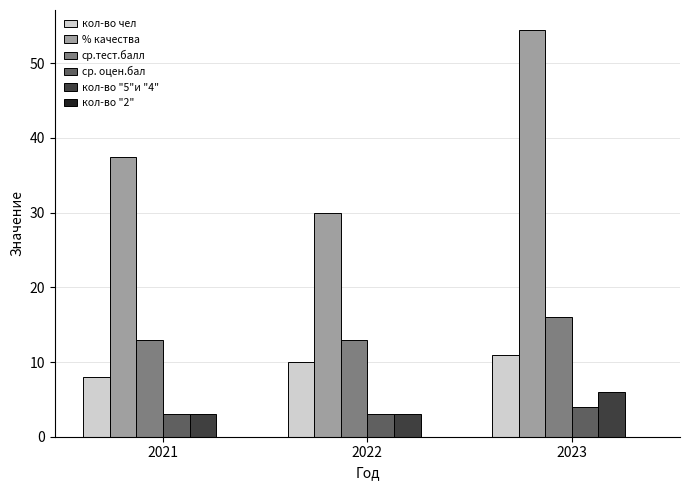

At which category is the sum across all series the highest?

2023